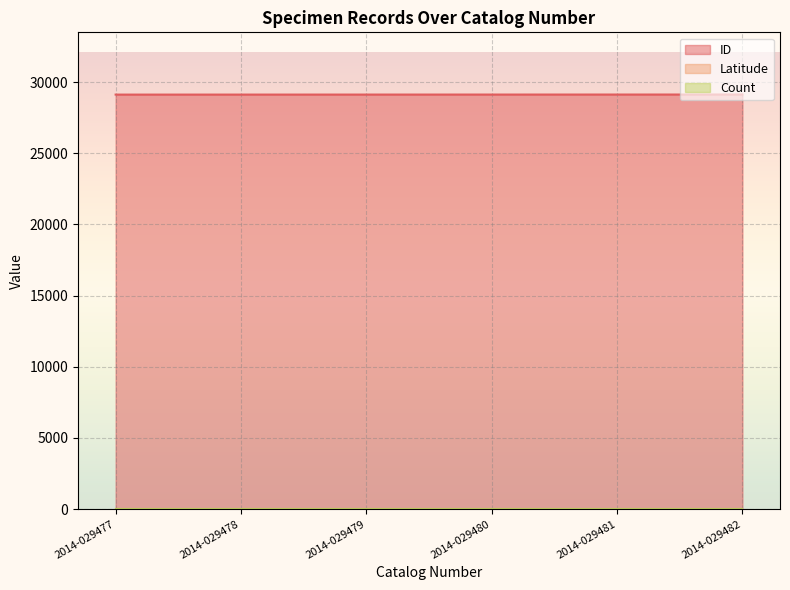

What is the total value across all series at 2014-029482?

29173.2